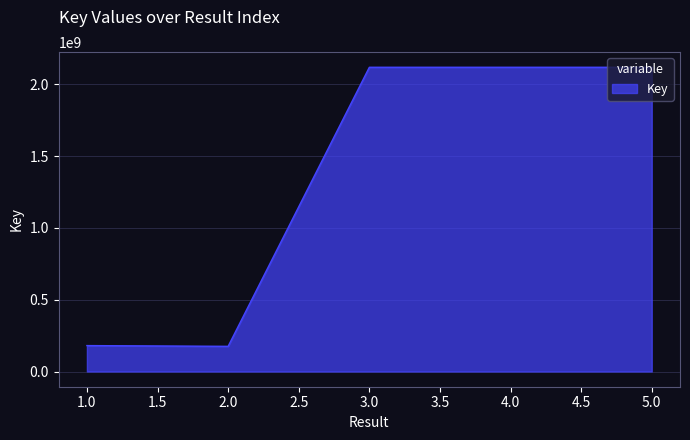

What is the maximum value shown in the chart?

2117924498